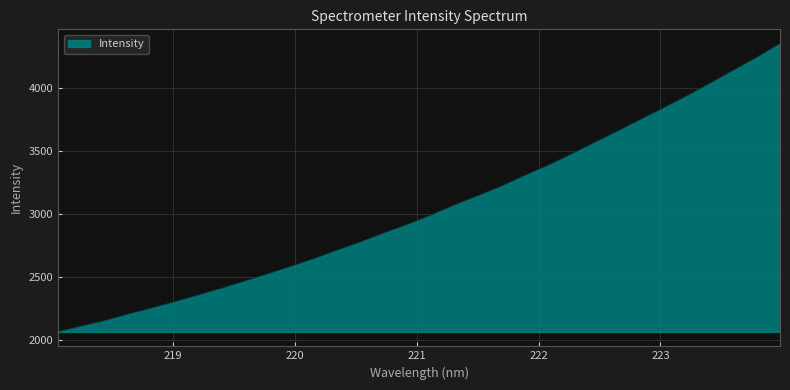

What is the smallest value displayed?

2064.0